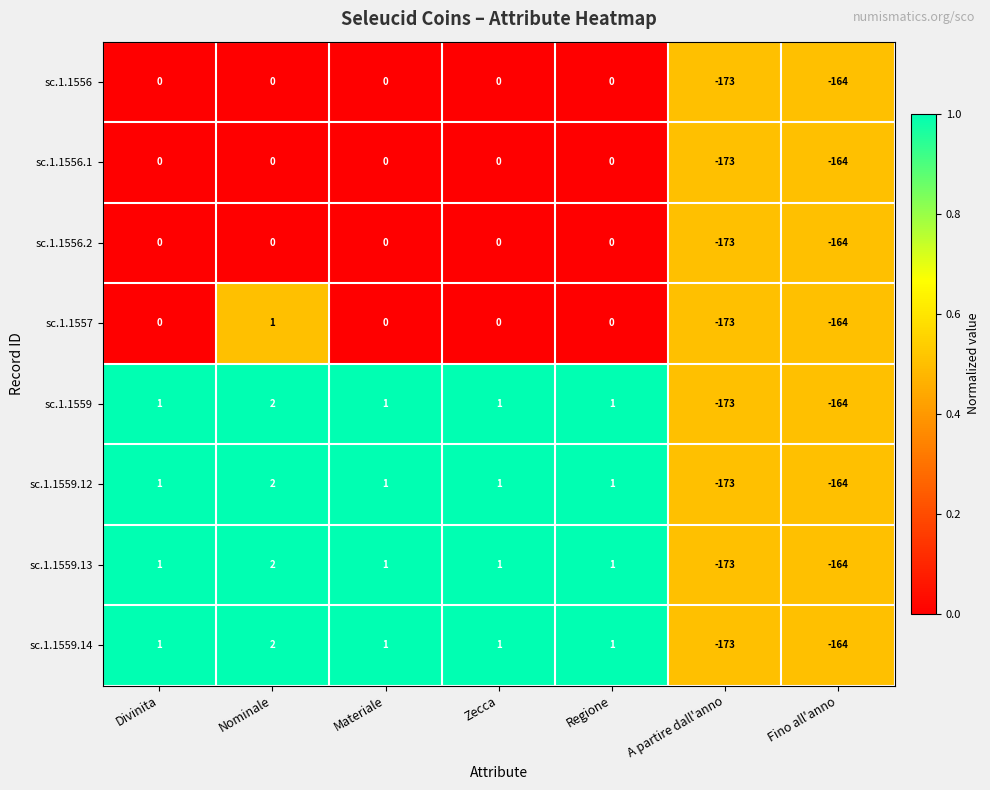

At which label does sc.1.1559.13 reach its minimum?

A partire dall'anno